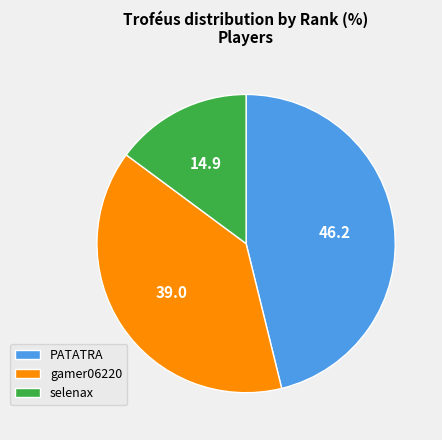

The PATATRA slice represents 59% of the pie. True or false?

False